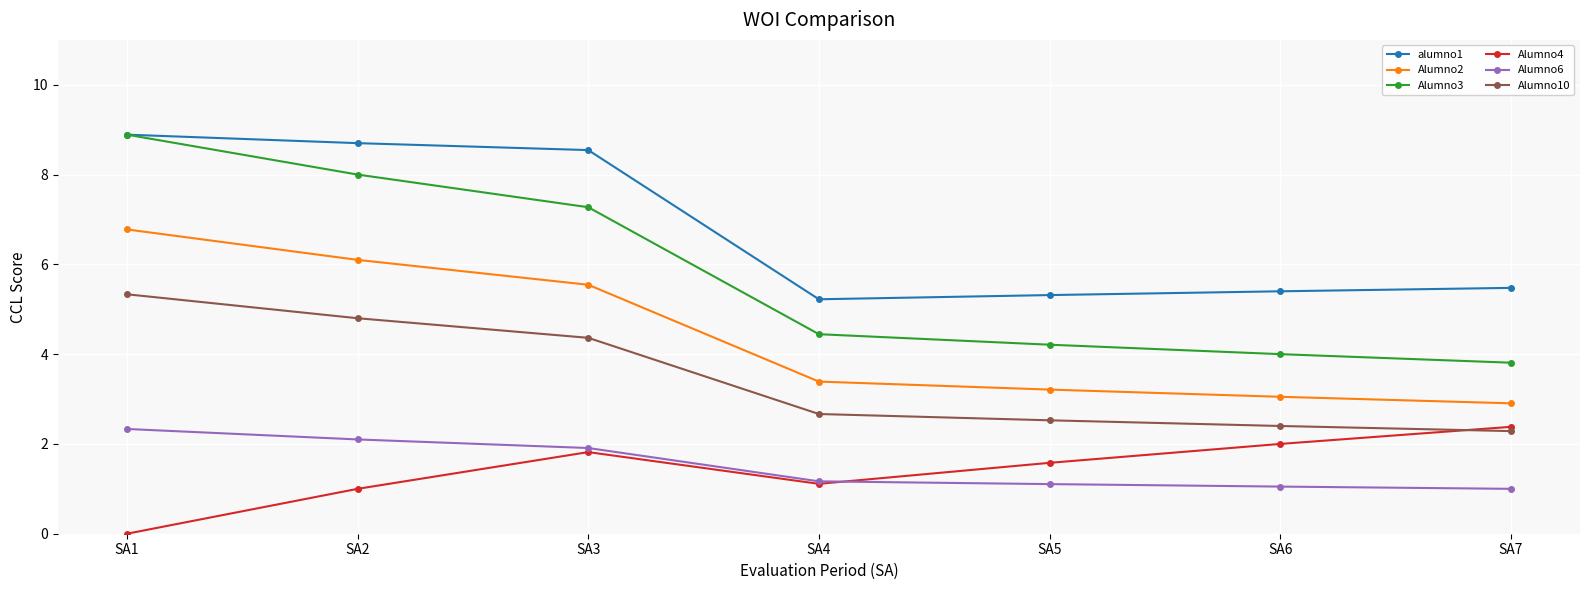

What is the value of the Alumno2 point at the 1st from the left?

6.8